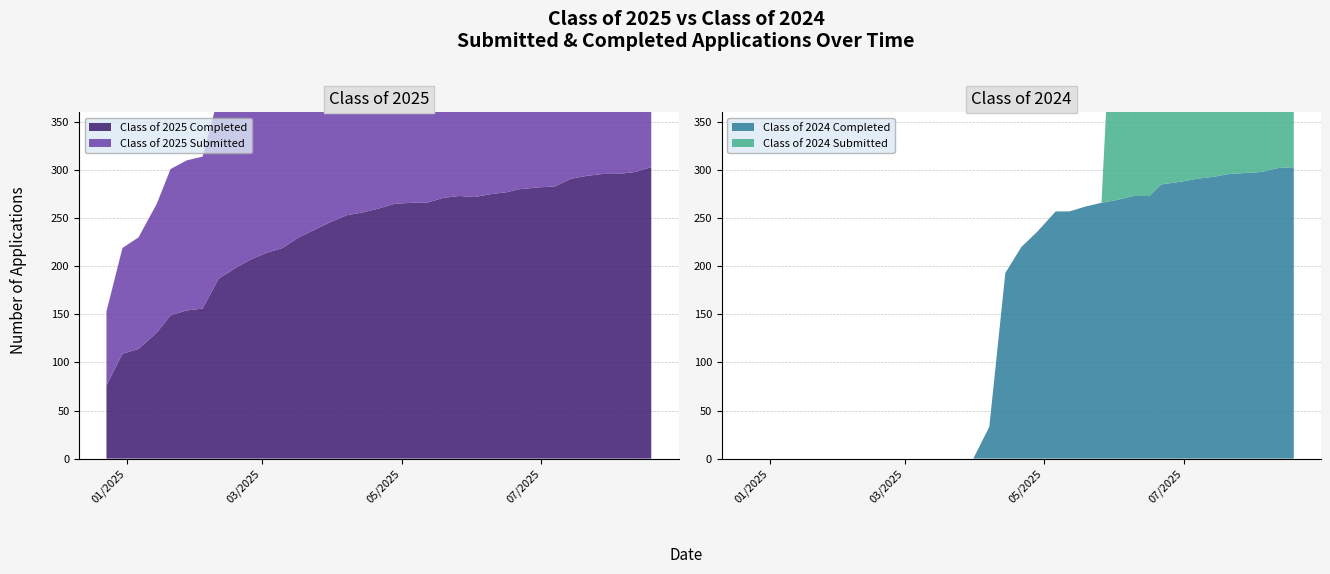

Reading right to left, list all the values displayed in this chart.

Class of 2025 Completed: 08/18/2025=303	08/11/2025=298	08/04/2025=296	07/28/2025=296	07/21/2025=294	07/14/2025=291	07/07/2025=283	06/30/2025=282	06/21/2025=280	06/16/2025=277	06/09/2025=275	06/02/2025=272	05/26/2025=273	05/19/2025=271	05/12/2025=266	05/06/2025=266	04/28/2025=265	04/21/2025=260	04/14/2025=256	04/07/2025=253	03/31/2025=246	03/24/2025=238	03/17/2025=230	03/10/2025=219	03/03/2025=214	02/24/2025=207	02/18/2025=199	02/10/2025=187	02/03/2025=156	01/27/2025=154	01/20/2025=149	01/14/2025=131	01/06/2025=114	12/30/2024=109	12/23/2024=76
Class of 2025 Submitted: 08/18/2025=306	08/11/2025=301	08/04/2025=299	07/28/2025=299	07/21/2025=297	07/14/2025=294	07/07/2025=286	06/30/2025=285	06/21/2025=283	06/16/2025=280	06/09/2025=279	06/02/2025=278	05/26/2025=279	05/19/2025=277	05/12/2025=270	05/06/2025=270	04/28/2025=269	04/21/2025=264	04/14/2025=261	04/07/2025=258	03/31/2025=251	03/24/2025=243	03/17/2025=235	03/10/2025=224	03/03/2025=219	02/24/2025=212	02/18/2025=205	02/10/2025=190	02/03/2025=158	01/27/2025=156	01/20/2025=152	01/14/2025=134	01/06/2025=116	12/30/2024=110	12/23/2024=77
Class of 2024 Completed: 08/18/2025=303	08/11/2025=302	08/04/2025=298	07/28/2025=297	07/21/2025=296	07/14/2025=293	07/07/2025=291	06/30/2025=288	06/21/2025=285	06/16/2025=273	06/09/2025=273	06/02/2025=269	05/26/2025=266	05/19/2025=262	05/12/2025=257	05/06/2025=257	04/28/2025=236	04/21/2025=220	04/14/2025=193	04/07/2025=33	03/31/2025=0	03/24/2025=0	03/17/2025=0	03/10/2025=0	03/03/2025=0	02/24/2025=0	02/18/2025=0	02/10/2025=0	02/03/2025=0	01/27/2025=0	01/20/2025=0	01/14/2025=0	01/06/2025=0	12/30/2024=0	12/23/2024=0
Class of 2024 Submitted: 08/18/2025=307	08/11/2025=306	08/04/2025=302	07/28/2025=301	07/21/2025=300	07/14/2025=297	07/07/2025=295	06/30/2025=292	06/21/2025=289	06/16/2025=279	06/09/2025=327	06/02/2025=327	05/26/2025=0	05/19/2025=0	05/12/2025=0	05/06/2025=0	04/28/2025=0	04/21/2025=0	04/14/2025=0	04/07/2025=0	03/31/2025=0	03/24/2025=0	03/17/2025=0	03/10/2025=0	03/03/2025=0	02/24/2025=0	02/18/2025=0	02/10/2025=0	02/03/2025=0	01/27/2025=0	01/20/2025=0	01/14/2025=0	01/06/2025=0	12/30/2024=0	12/23/2024=0